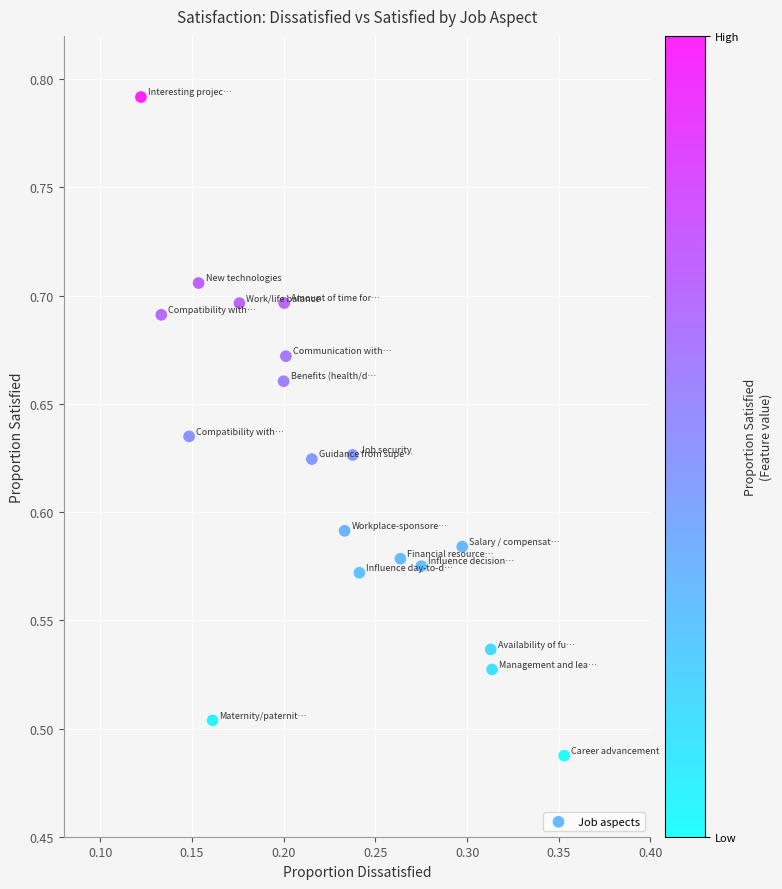

Count the number of points in this scatter plot.

19